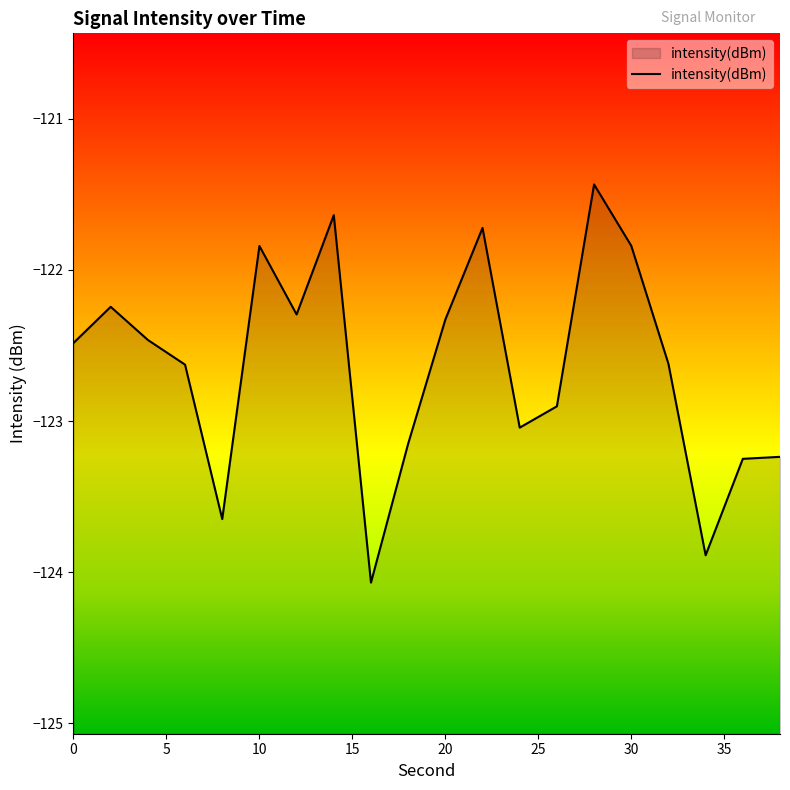

Is it true that the value at 34 is -173.6?

False